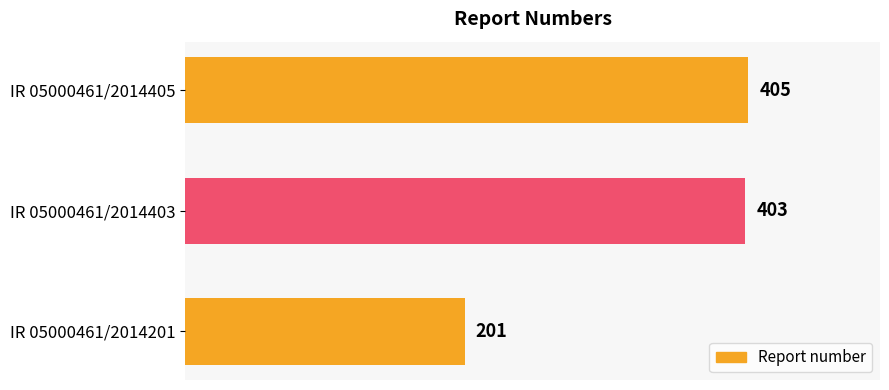

List the labels in order of value, smallest first.

IR 05000461/2014201, IR 05000461/2014403, IR 05000461/2014405